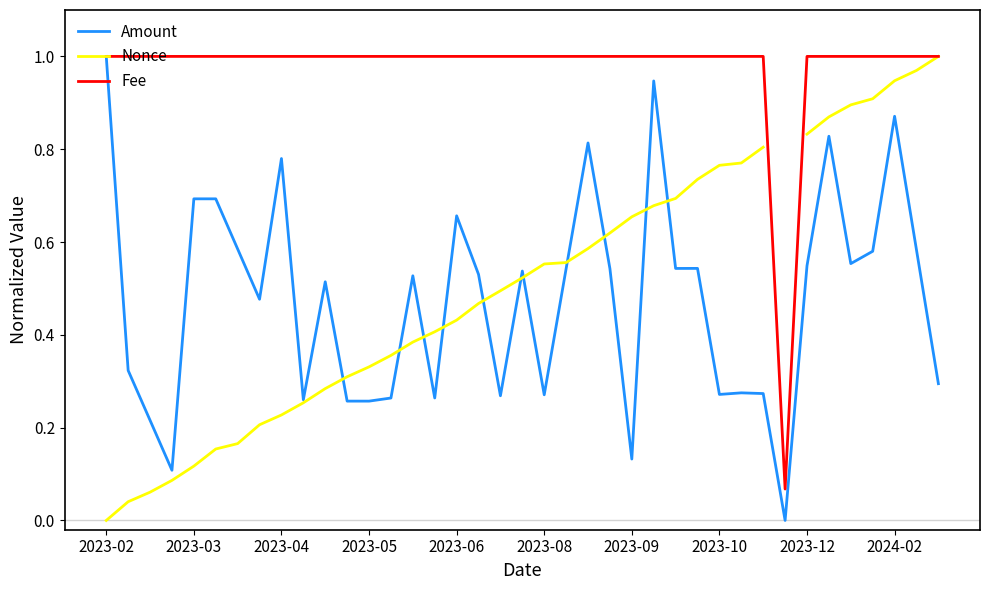

The value of Amount at 2023-02 is 1.7. True or false?

False